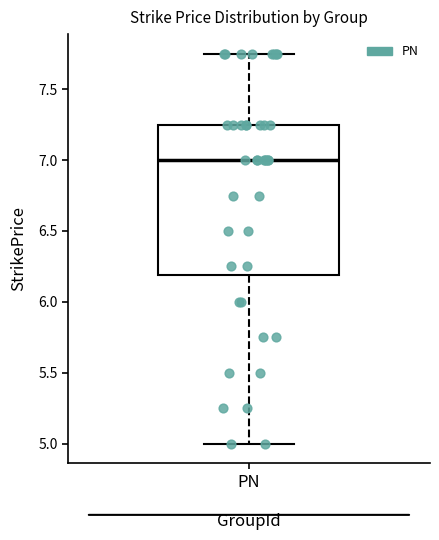

Read this box plot against the y-axis: the position of the median line, the range covered by the box, and the ends of both whiskers. The values are not printed on the chart, so give them approximately, as read against the axis.

median 7.00, box 6.20 to 7.25, whiskers 5.00 to 7.75